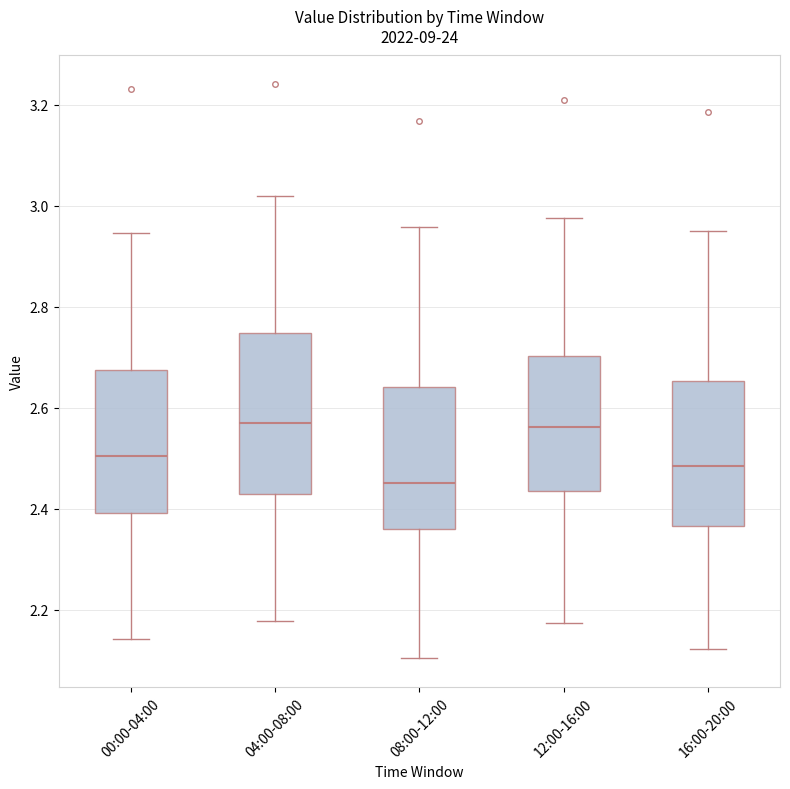

Where does the upper whisker of the box for 04:00-08:00 end on the y-axis? The values are not printed on the chart, so give them approximately, as read against the axis.

3.02